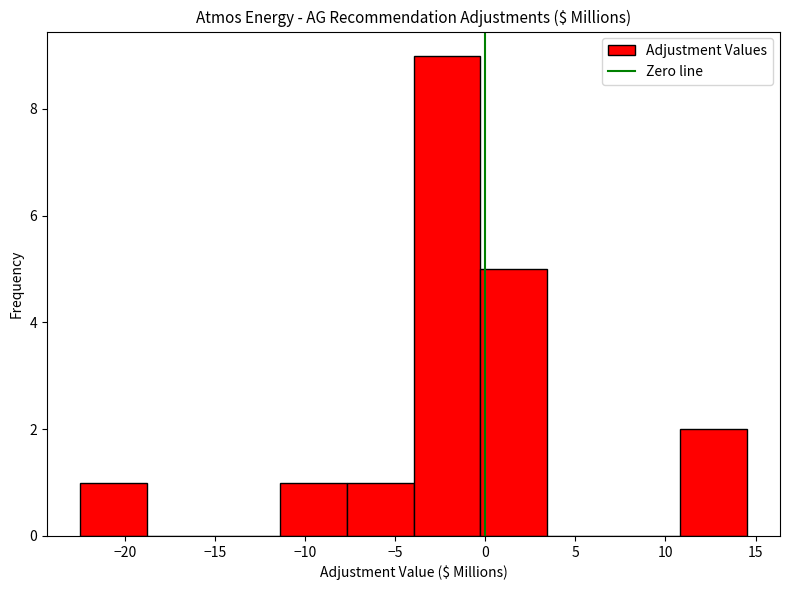

Reading left to right, list every bar in this chart as the range it spans on the x-axis followed by its height. Neither the bar edges nor the heights are printed on the chart, so give them approximately, as read against the axes.

-22.5 to -19.0: 1
-19.0 to -15.0: 0
-15.0 to -11.5: 0
-11.5 to -7.5: 1
-7.5 to -4.0: 1
-4.0 to -0.5: 9
-0.5 to 3.5: 5
3.5 to 7.0: 0
7.0 to 11.0: 0
11.0 to 14.5: 2